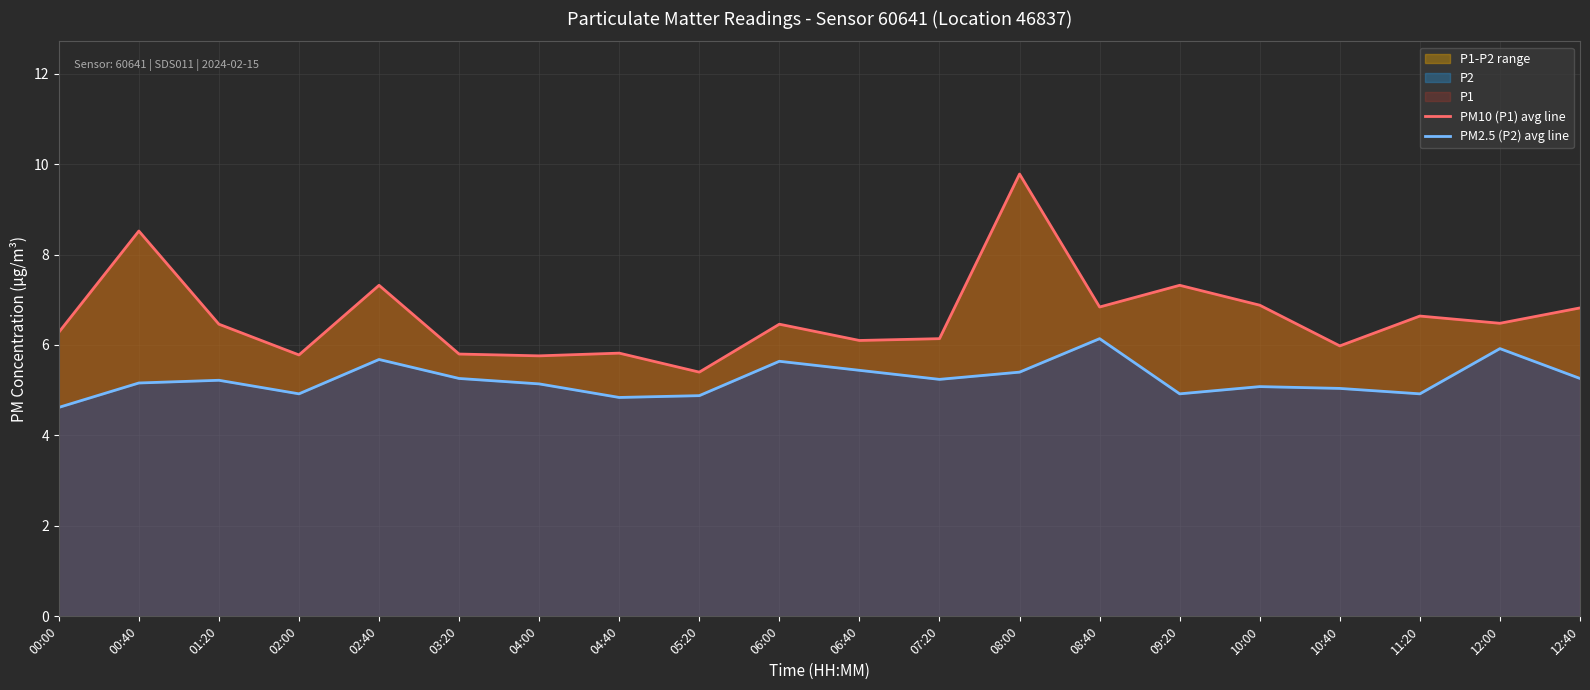

What is the difference between the highest and lowest values at 09:20?

2.4